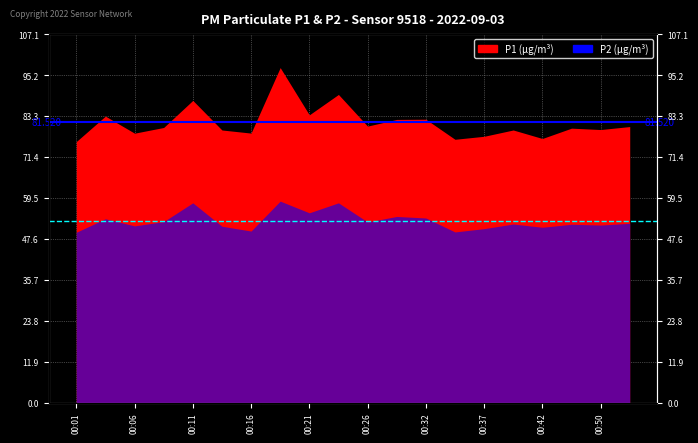

At which category does the chart reach its minimum across all series?

00:01